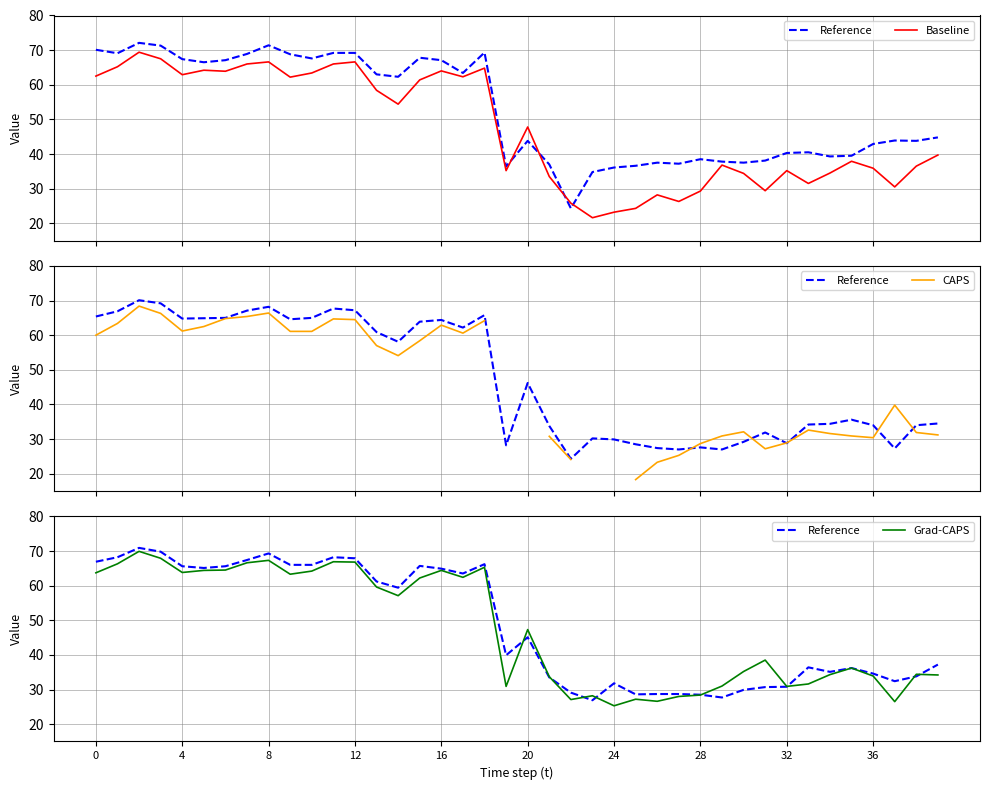

What value does the Reference series have at 33?

36.4